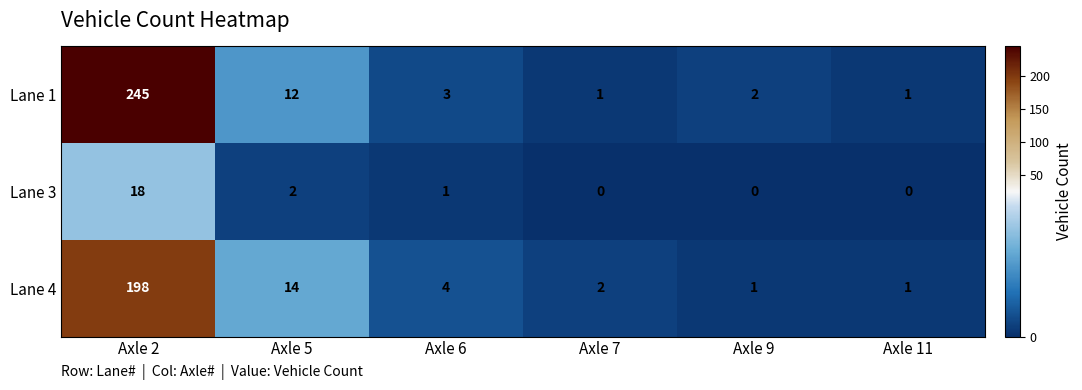

Reading left to right, transcribe all the data shown in this chart.

Lane 1: 245	12	3	1	2	1
Lane 3: 18	2	1	0	0	0
Lane 4: 198	14	4	2	1	1